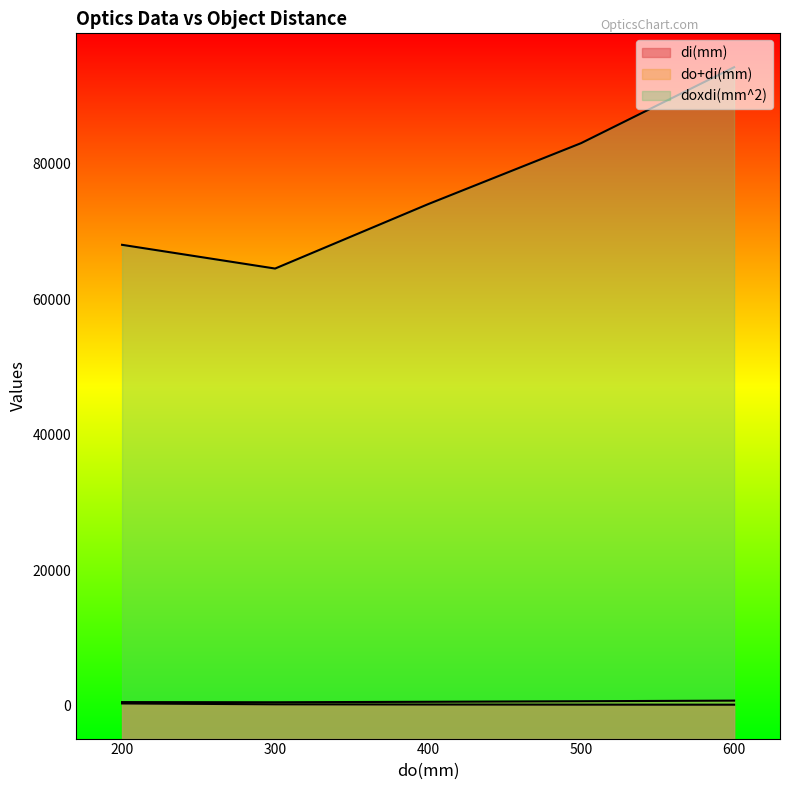

Which series has the largest range (max minus min)?

doxdi(mm^2)